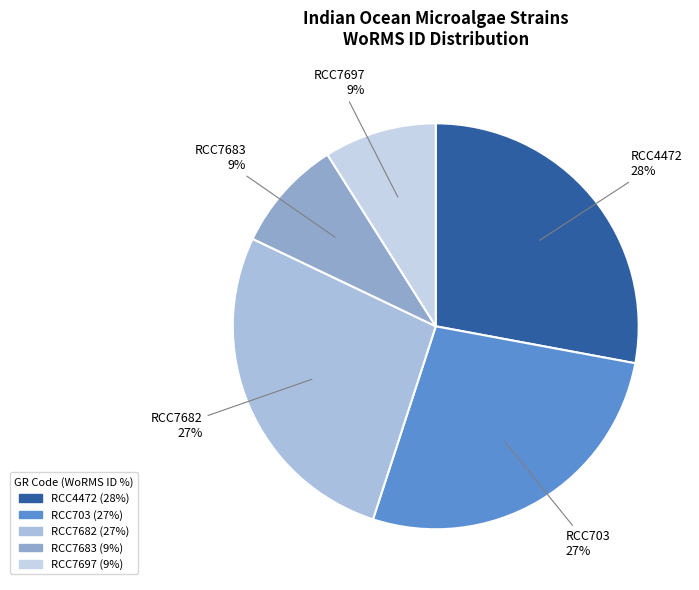

Approximately how many times larger is the value at RCC703 compared to RCC7682?

1.0